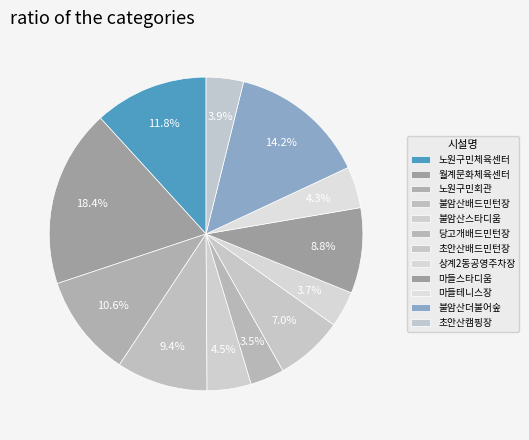

Is it true that 월계문화체육센터 is 6% of the pie?

False